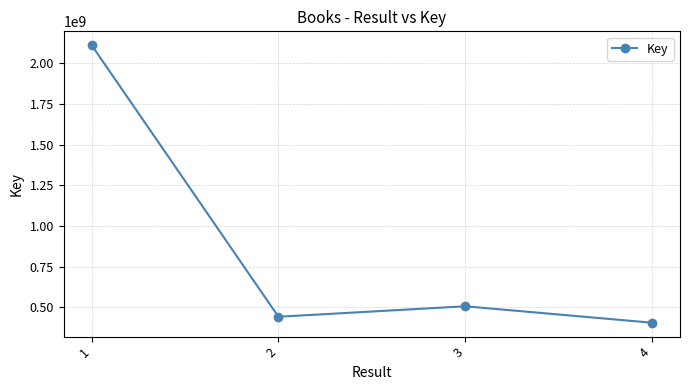

What is the difference between the maximum and minimum values?

1707057030